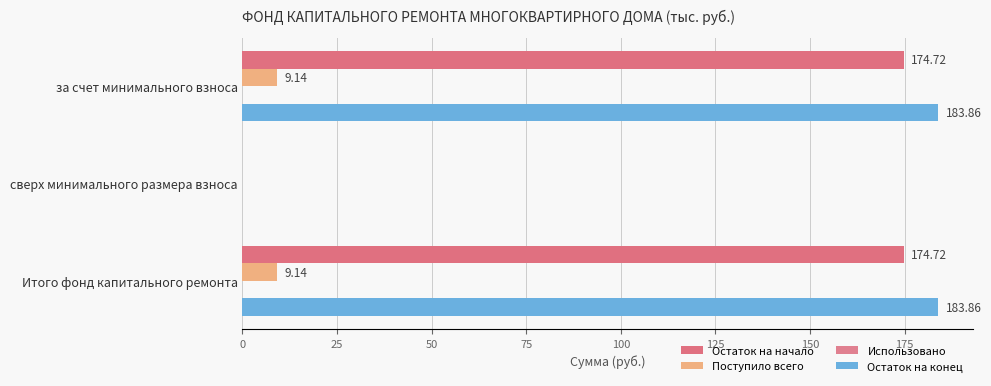

How many data points does each series have?

3